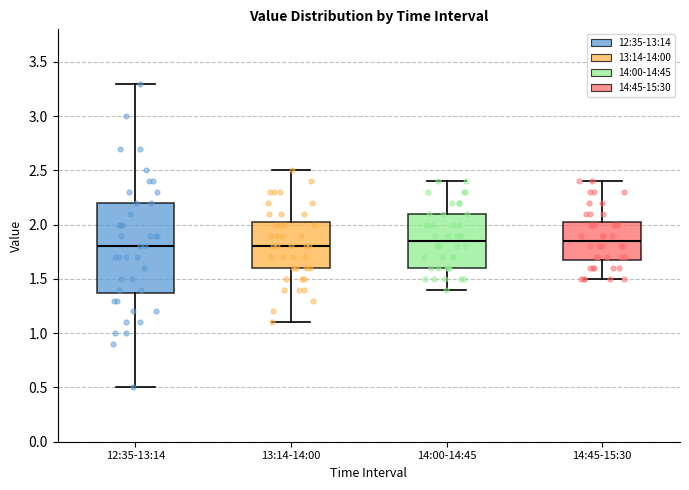

Reading left to right, transcribe this box plot: for each box, give where its median line is, the range the box spans, and where its two whiskers end, as read against the y-axis. The values are not printed on the chart, so give them approximately, as read against the axis.

12:35-13:14: median 1.80, box 1.40 to 2.20, whiskers 0.50 to 3.30
13:14-14:00: median 1.80, box 1.60 to 2.05, whiskers 1.10 to 2.50
14:00-14:45: median 1.85, box 1.60 to 2.10, whiskers 1.40 to 2.40
14:45-15:30: median 1.85, box 1.70 to 2.05, whiskers 1.50 to 2.40